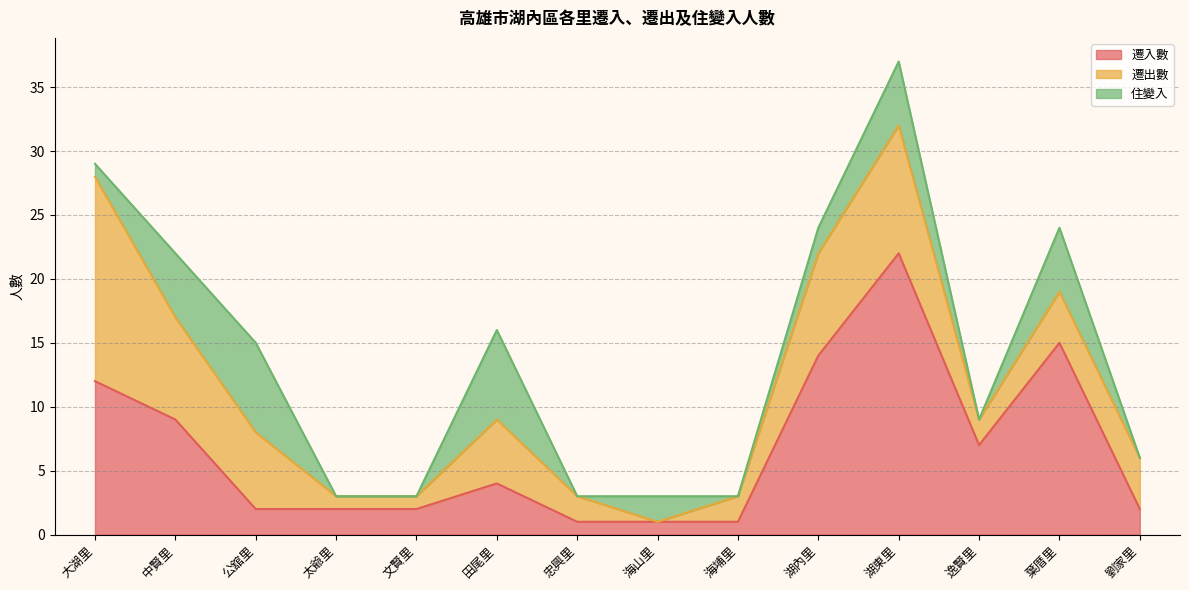

True or false: 遷出數 has a value of 21 at 大湖里.

False